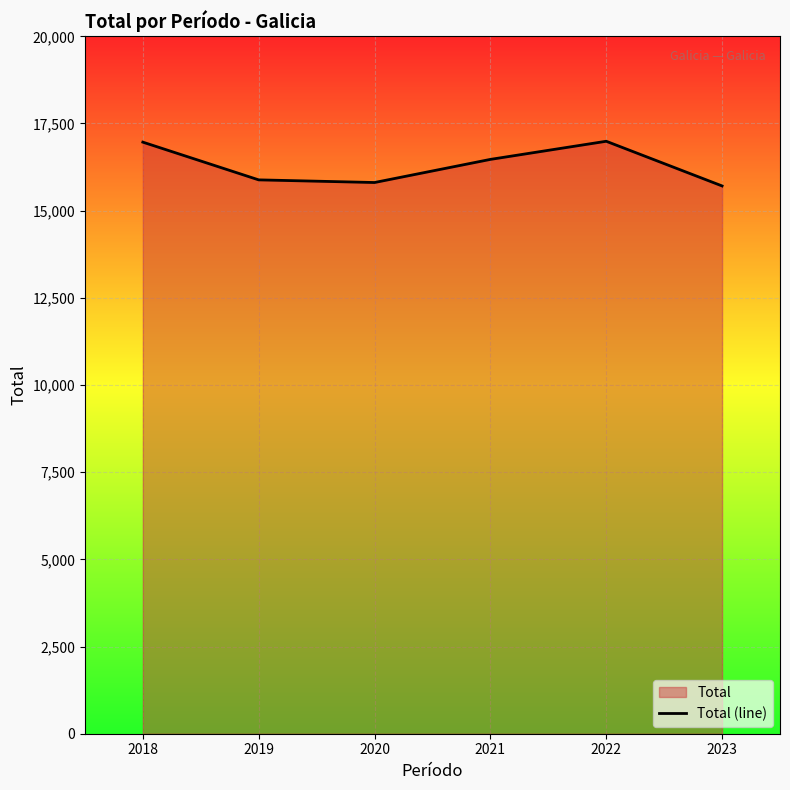

How many distinct data groups are displayed?

1